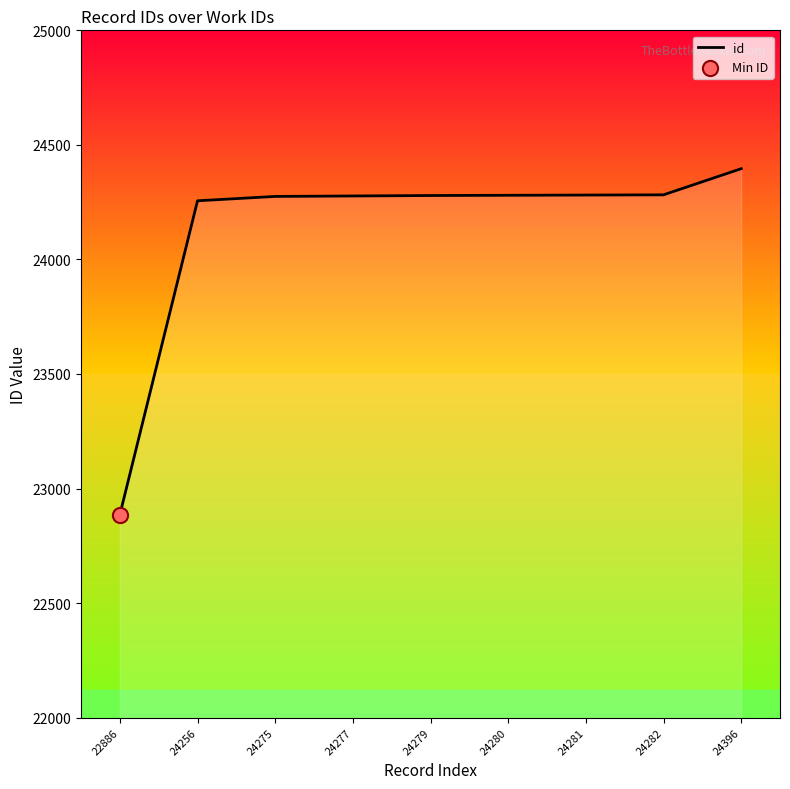

Between 24280 and 24256, which is larger?

24280